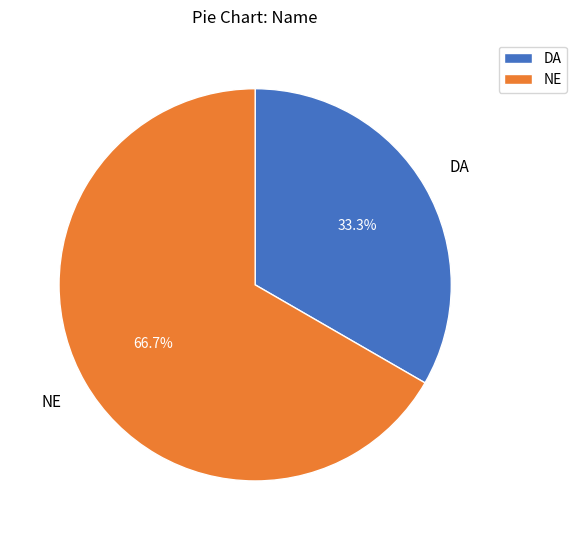

Is it true that DA is 27% of the pie?

False